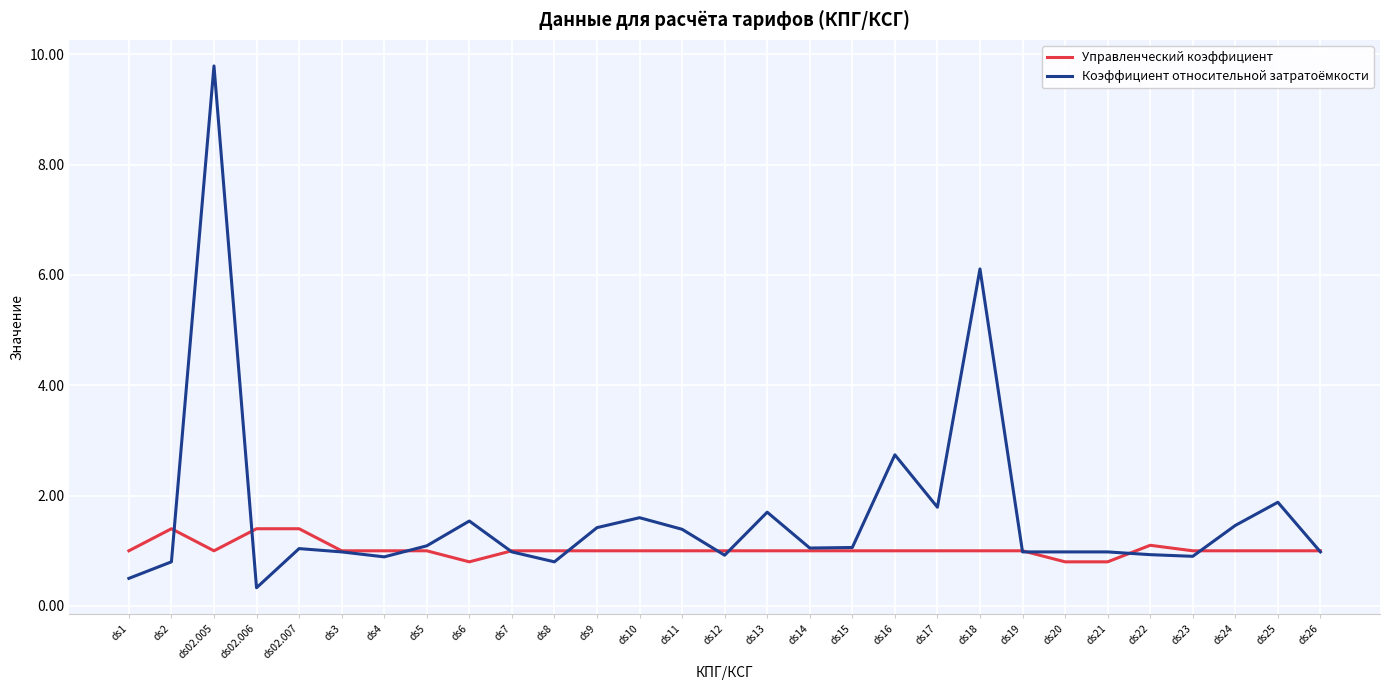

Count the Управленческий коэффициент values in the range 1 to 2.

26